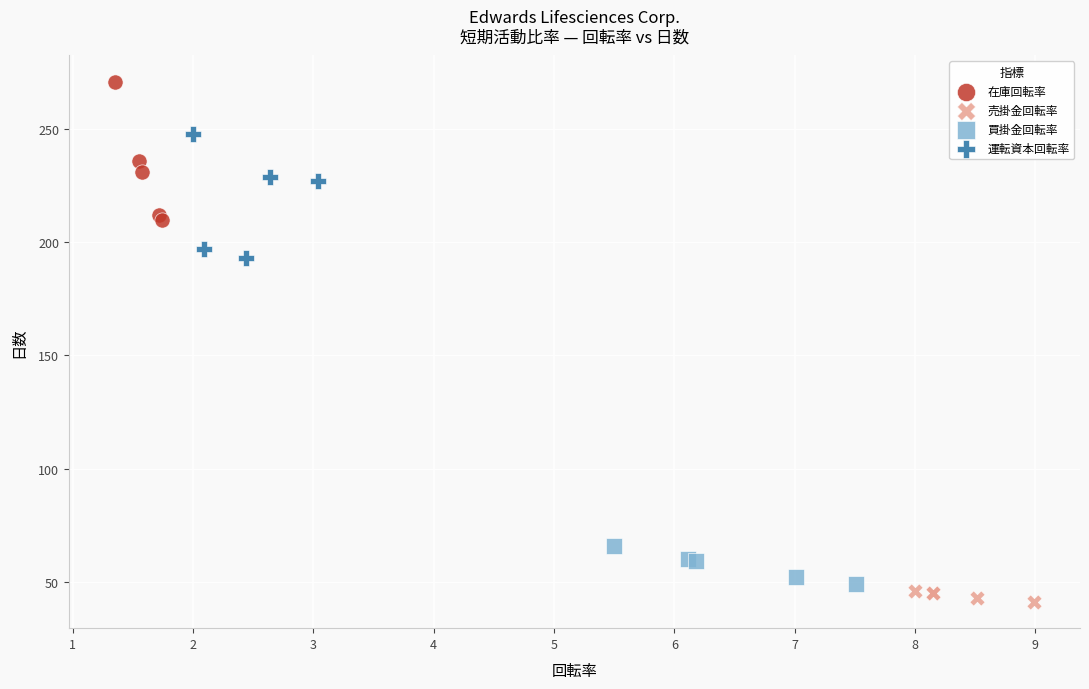

Which series reaches the maximum Y coordinate?

在庫回転率